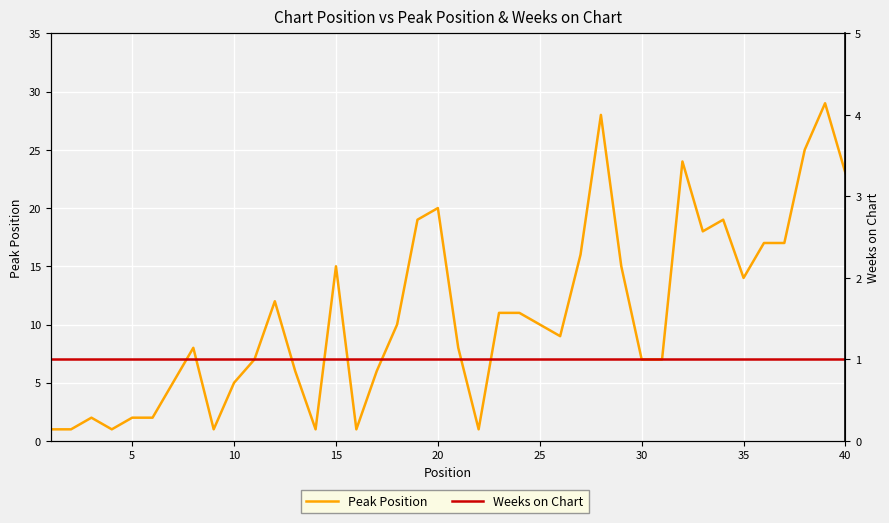

Which series has the largest total across all categories?

Peak Position